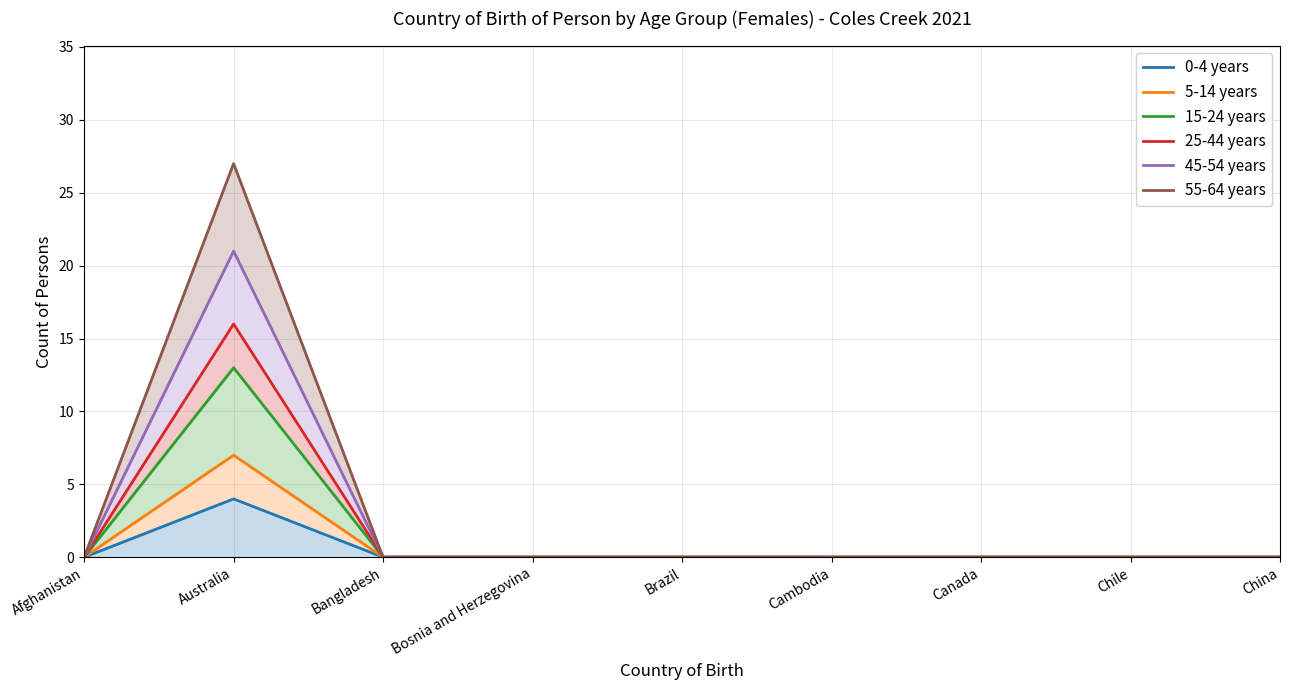

True or false: 55-64 years has a value of -14 at Chile.

False